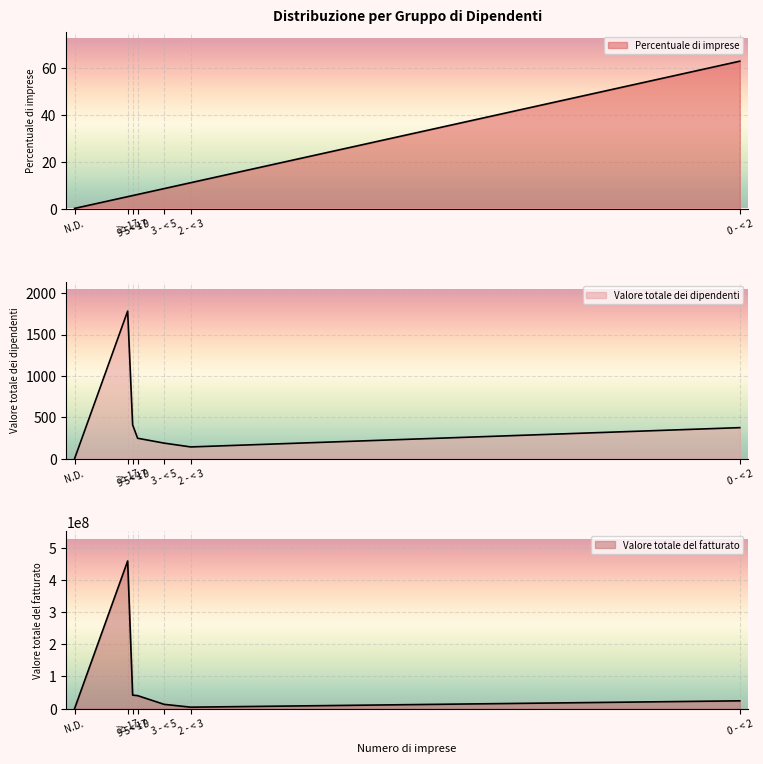

True or false: Valore totale del fatturato has a value of 40354672.0 at 5 - < 9.

True